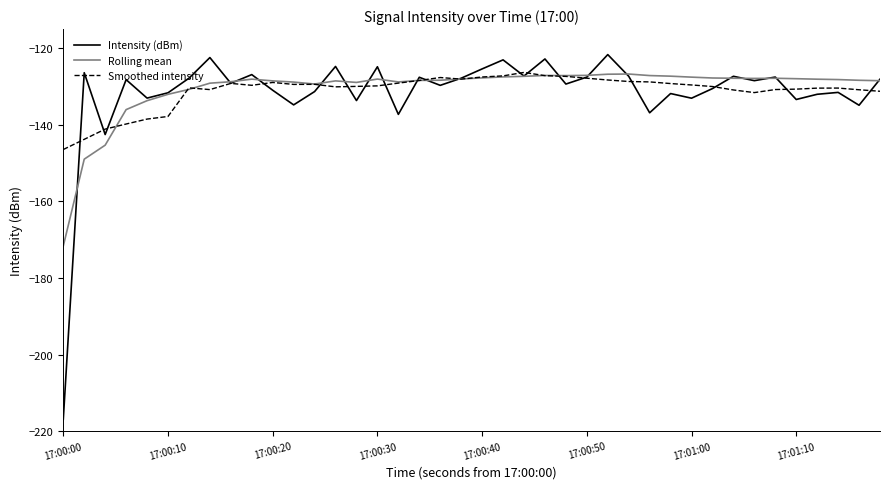

After their last crossing, which series has the higher values: Smoothed intensity or Intensity (dBm)?

Intensity (dBm)